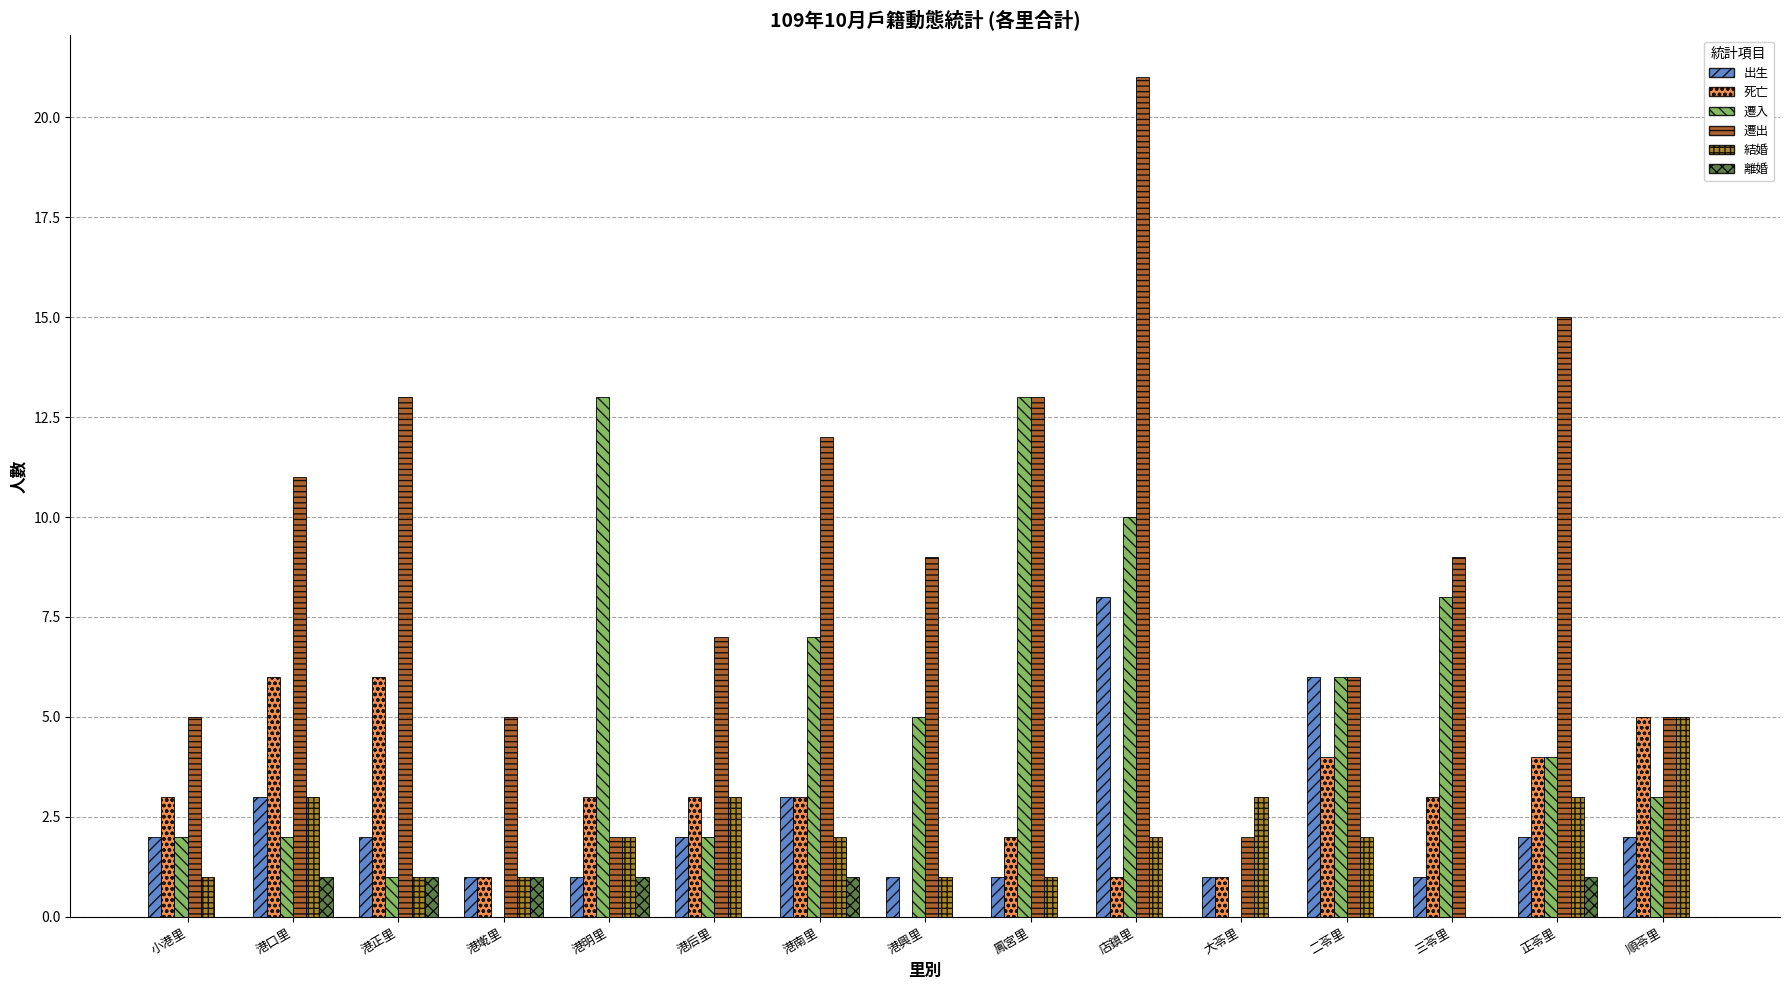

Is it true that 遷入 equals 1 at 小港里?

False